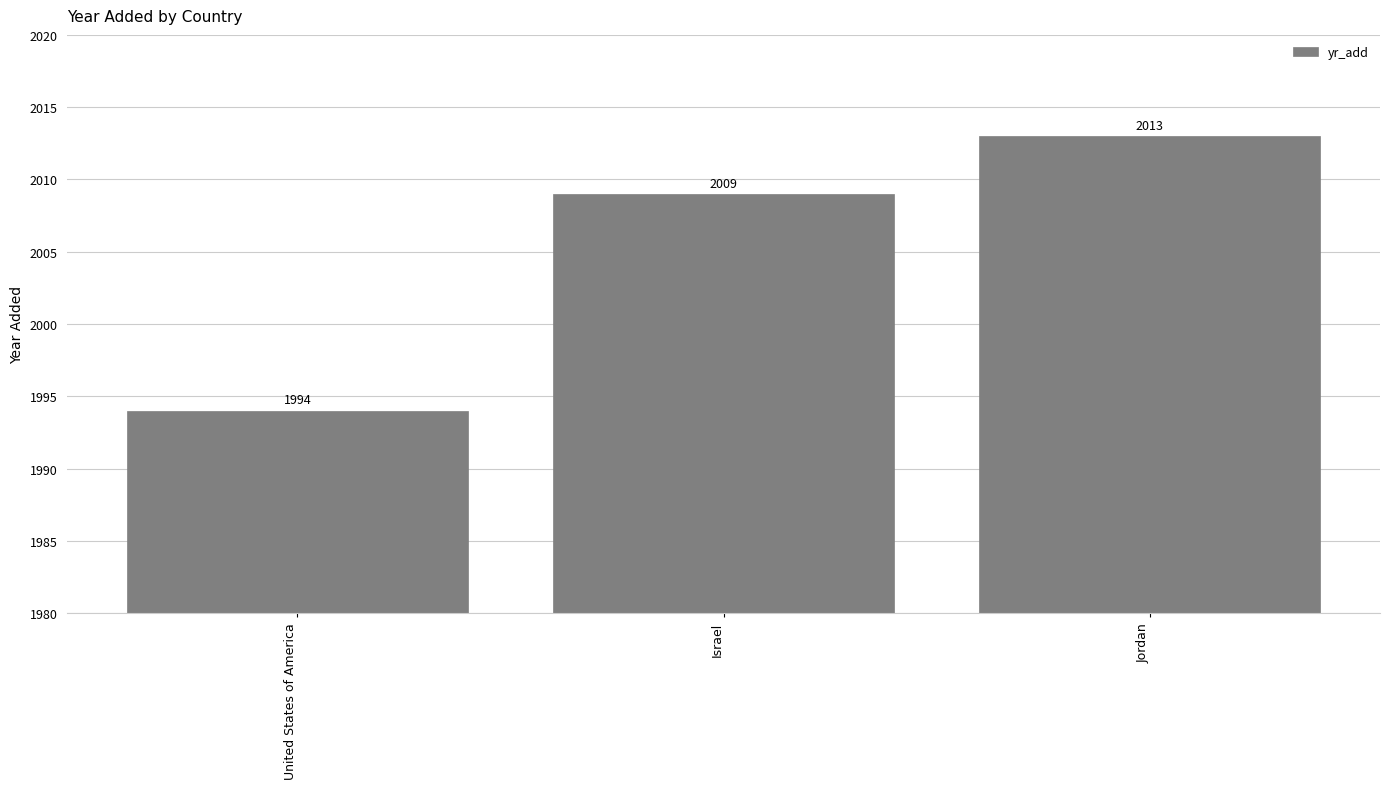

What is the label of the 2nd bar from the right?

Israel